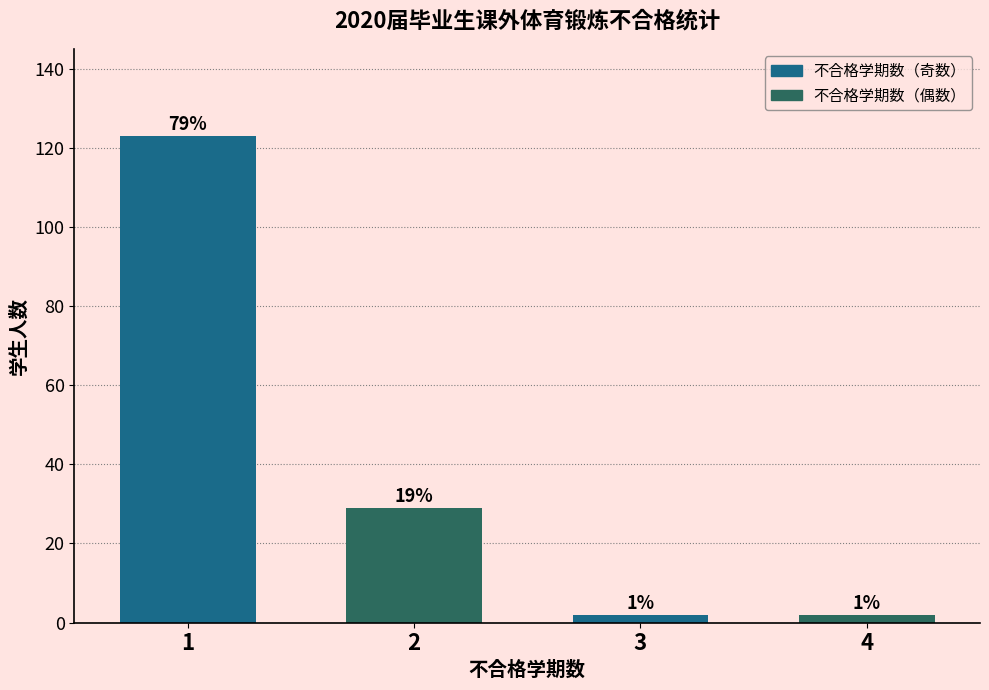

How many bars are there in total?

4